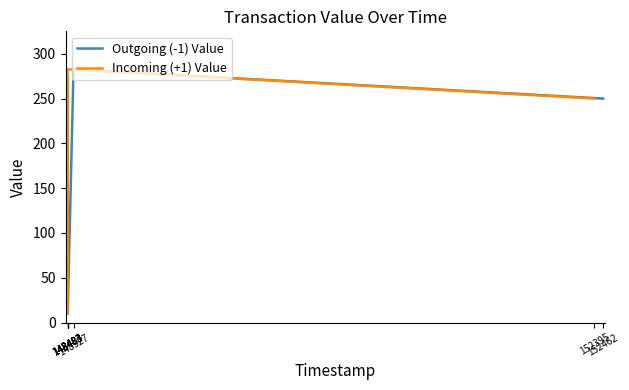

Which series ends up on top after the final intersection of Outgoing (-1) Value and Incoming (+1) Value?

Incoming (+1) Value